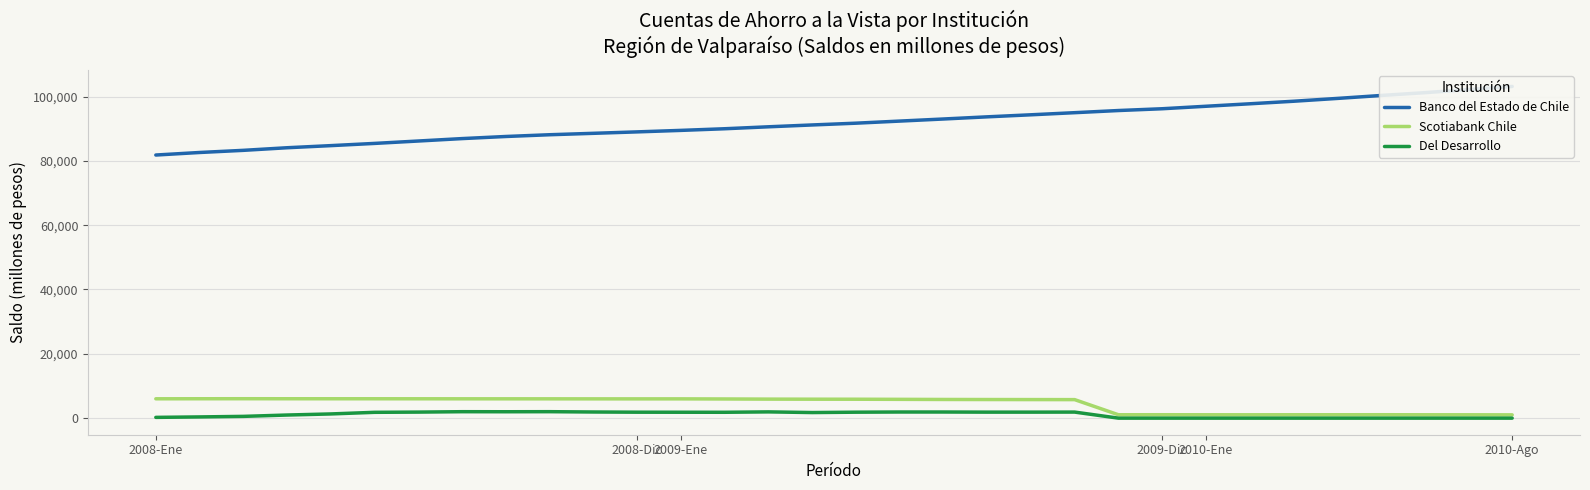

True or false: Scotiabank Chile and Banco del Estado de Chile intersect in this chart.

False